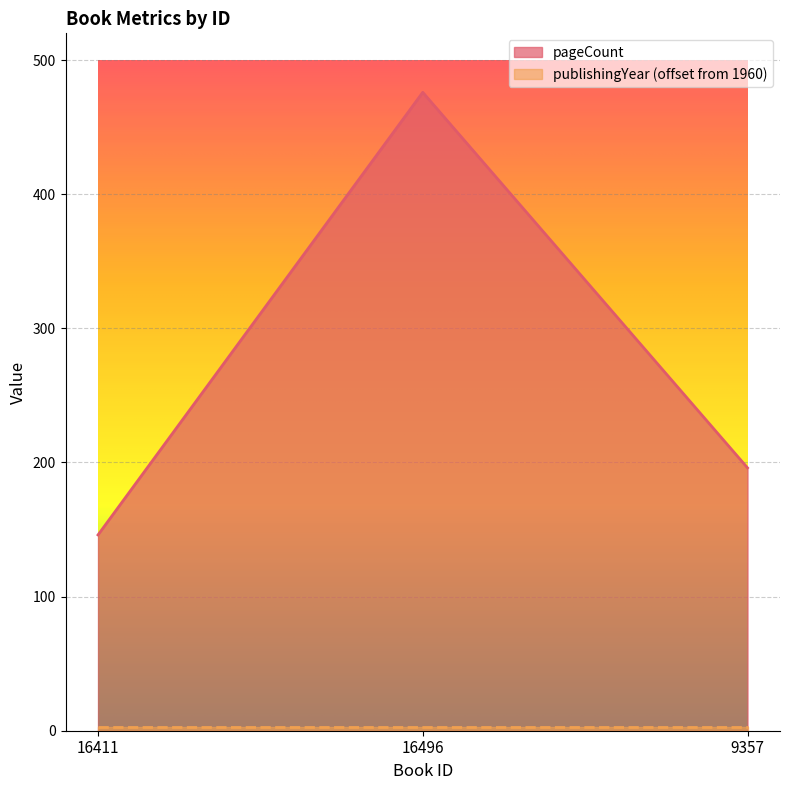

Is it true that the value at 16411 is 146?

True